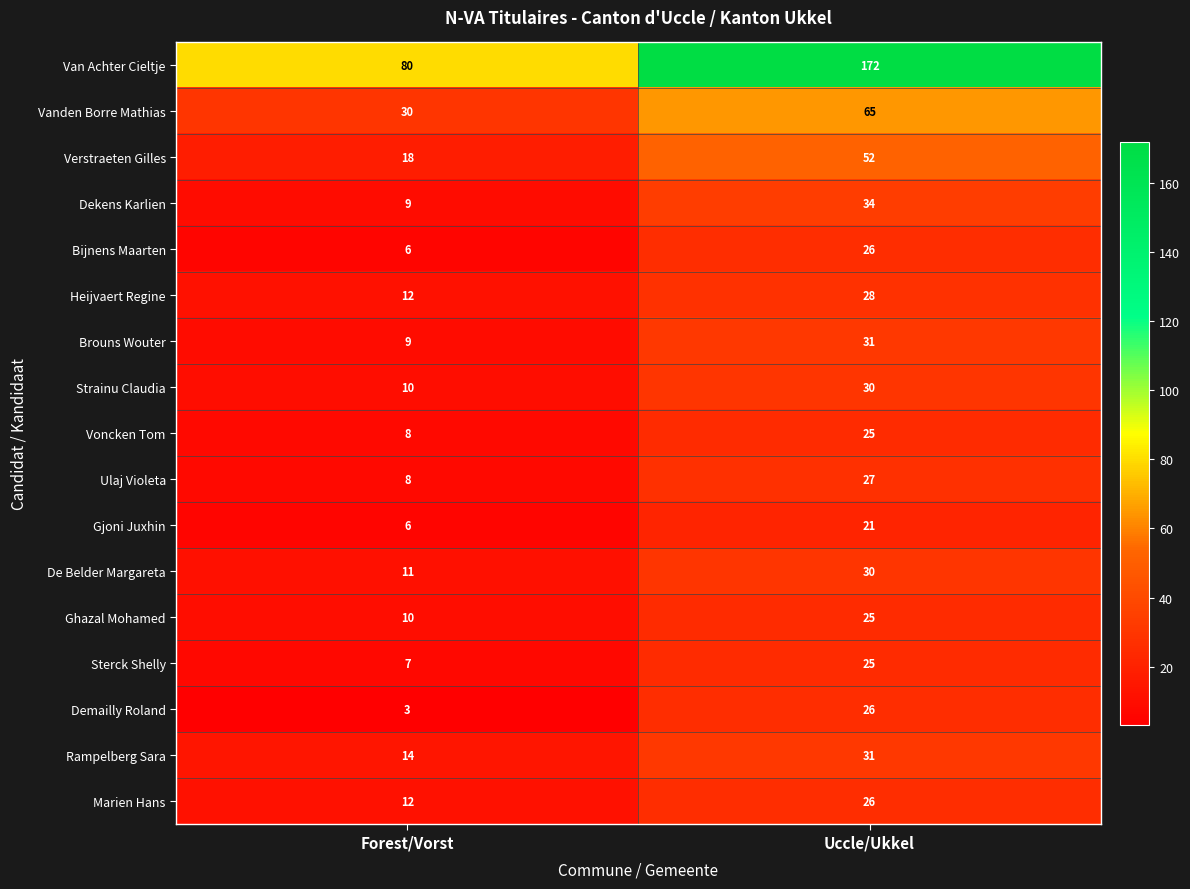

Which series has the largest range (max minus min)?

Van Achter Cieltje